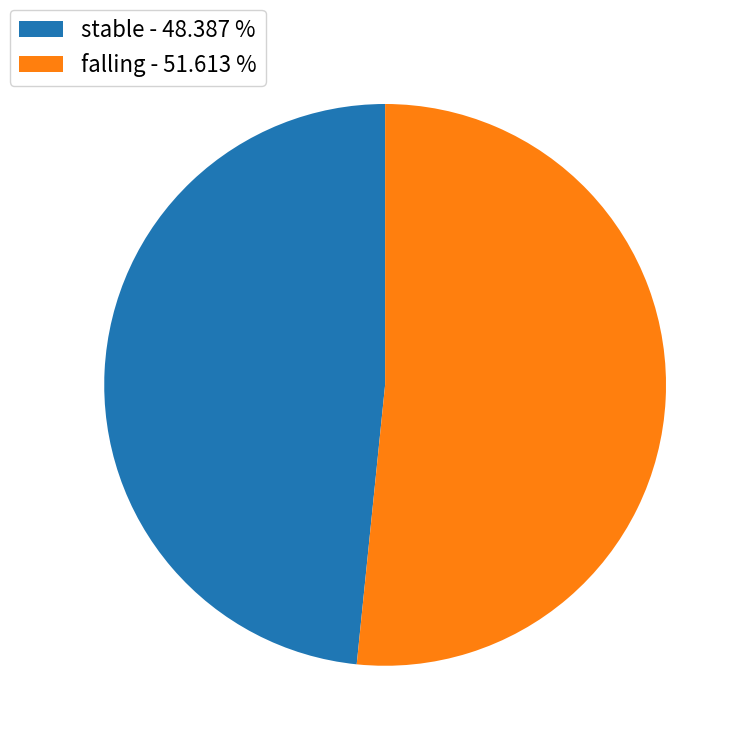

Is stable - 48.387 % the majority of the pie?

No